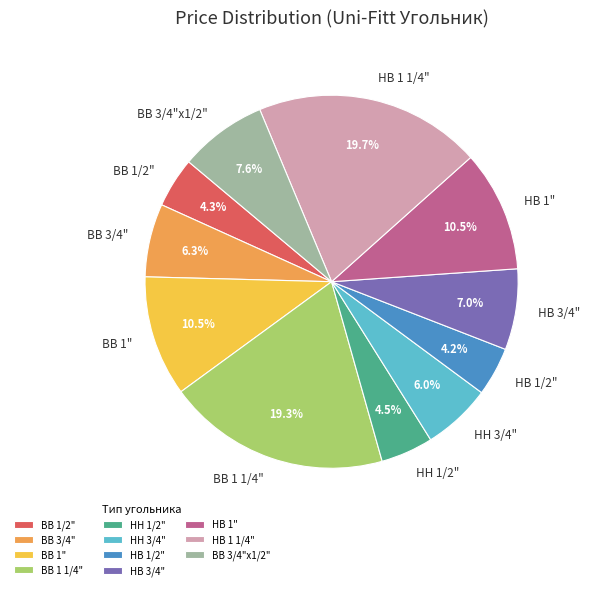

Count the number of slices in the pie.

11